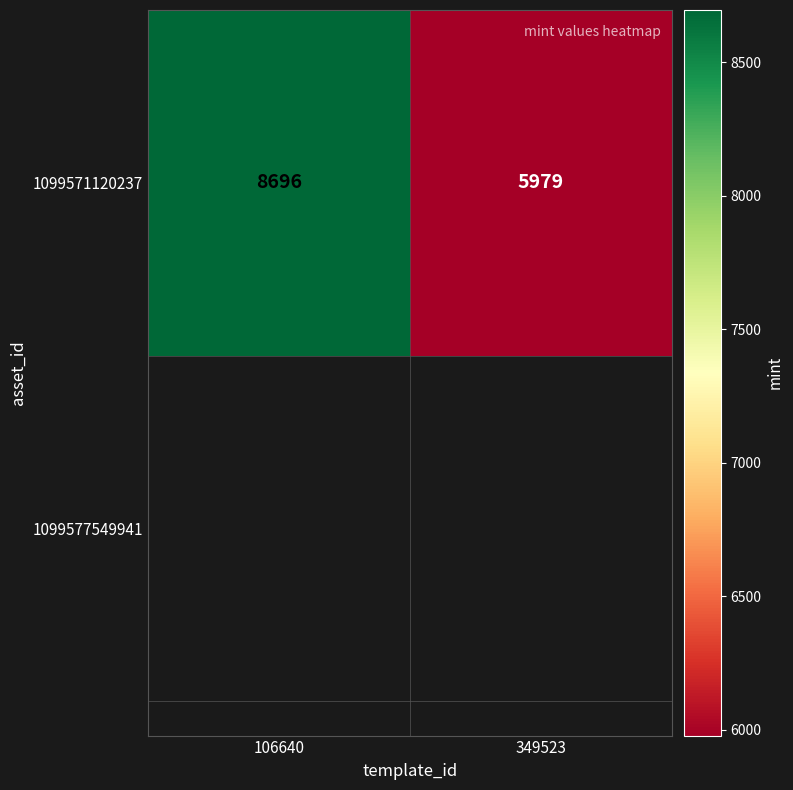

Which has a higher value, 106640 or 349523?

106640